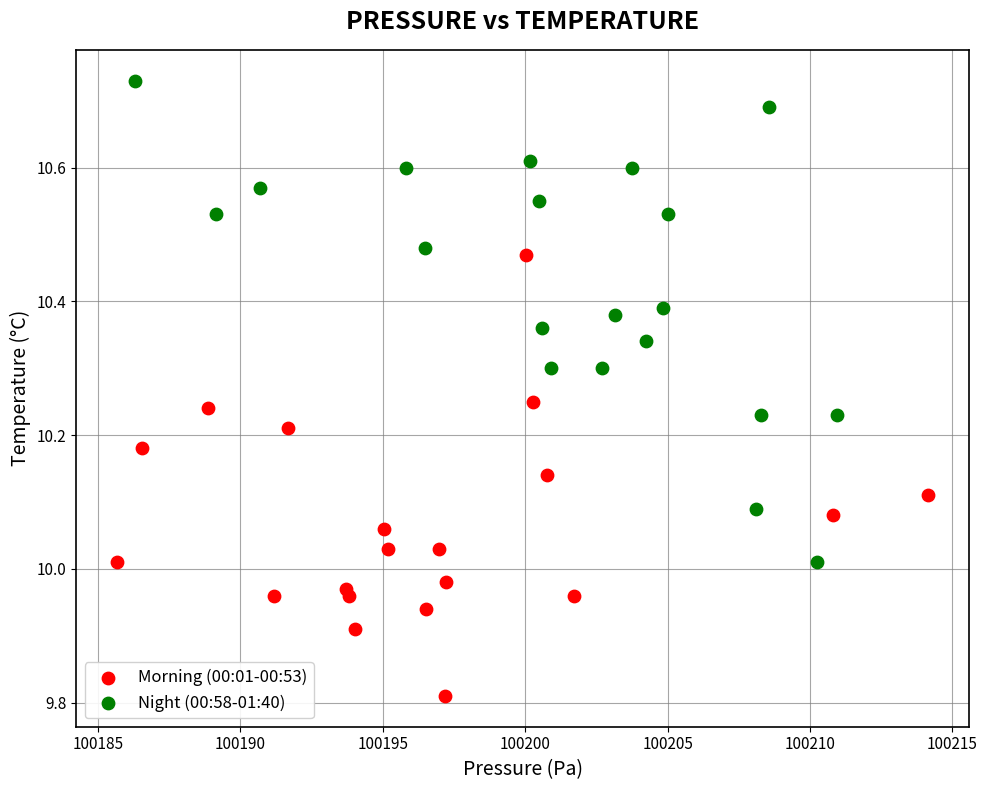

Which series contains the highest Y value?

Night (00:58-01:40)